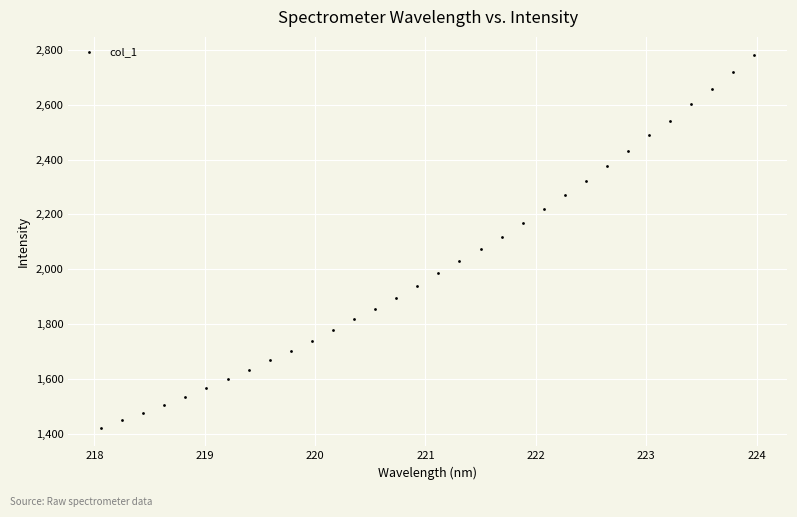

What is the range of X values (max minus min)?

5.9